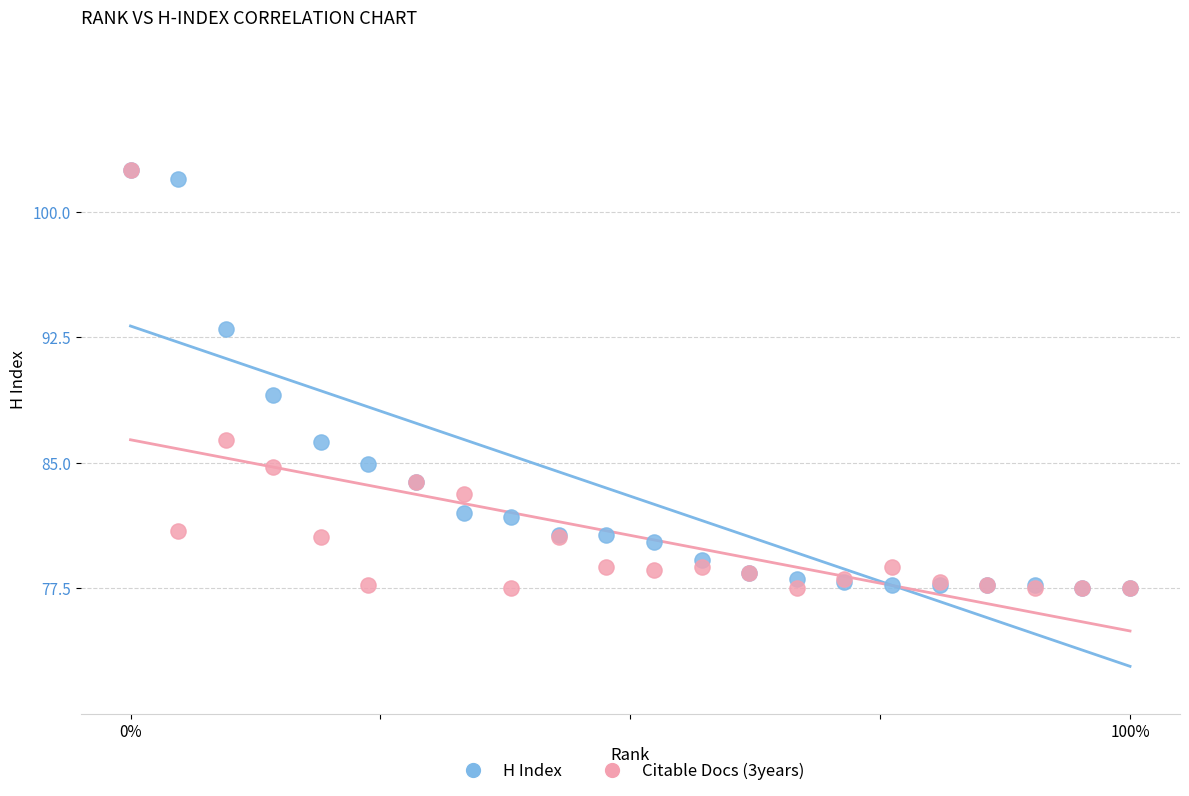

Across all series, what Y value is closest to 90?

89.1